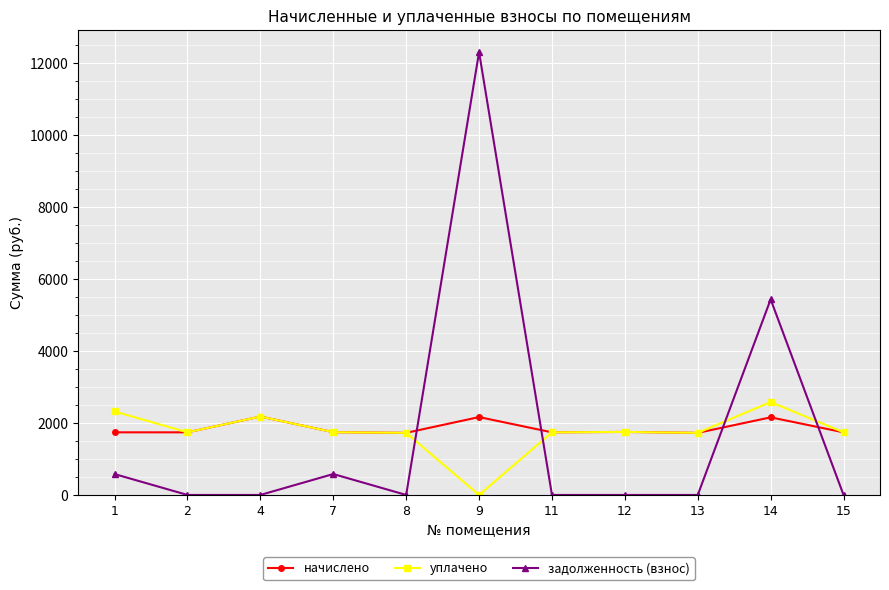

At which category does задолженность (взнос) reach its first local peak?

7